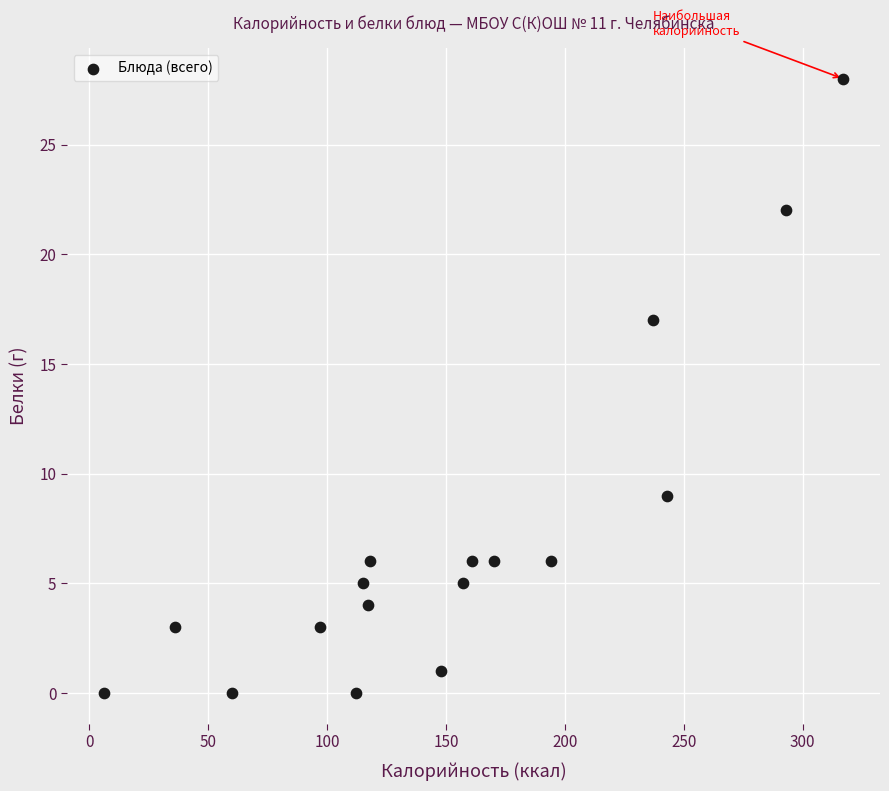

What Y value in the scatter plot is closest to 14?

17